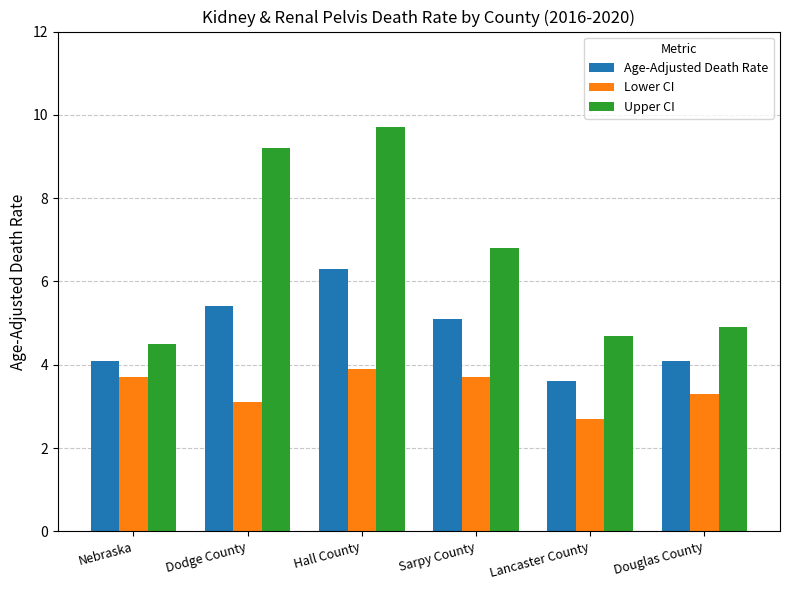

Reading left to right, transcribe all the data shown in this chart.

Age-Adjusted Death Rate: Nebraska=4.1	Dodge County=5.4	Hall County=6.3	Sarpy County=5.1	Lancaster County=3.6	Douglas County=4.1
Lower CI: Nebraska=3.7	Dodge County=3.1	Hall County=3.9	Sarpy County=3.7	Lancaster County=2.7	Douglas County=3.3
Upper CI: Nebraska=4.5	Dodge County=9.2	Hall County=9.7	Sarpy County=6.8	Lancaster County=4.7	Douglas County=4.9